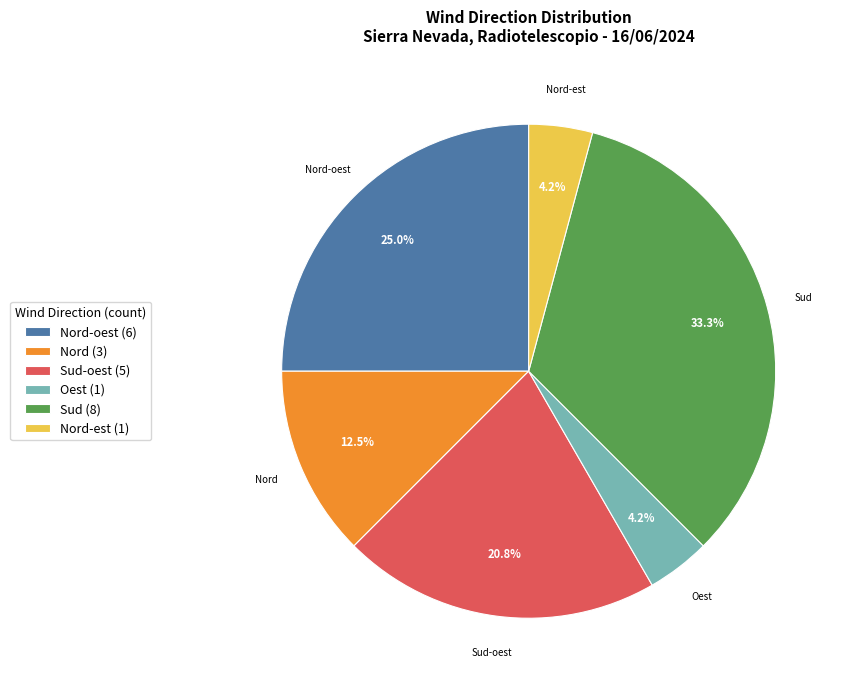

Do Sud-oest (5) and Sud (8) together represent more than half of the pie?

Yes